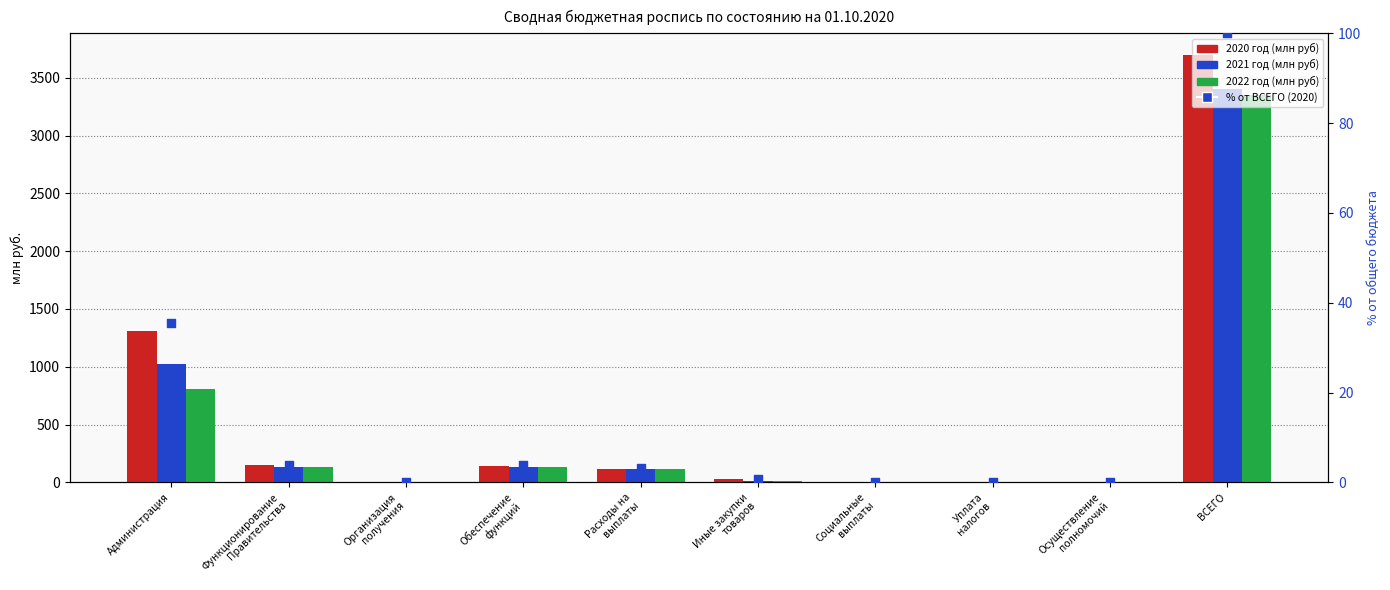

Which series has the largest total across all categories?

2020 год (млн руб)